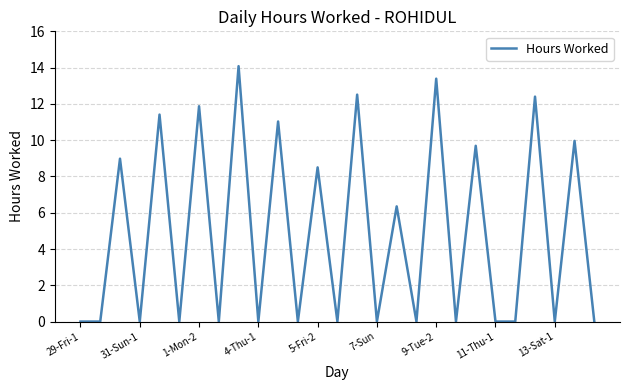

What is the difference between the maximum and minimum values?

14.1